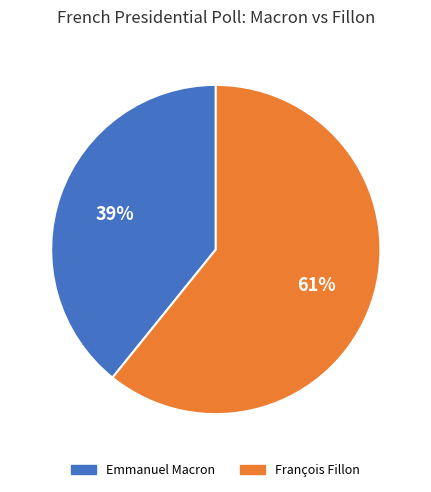

What is the largest slice in the pie chart?

François Fillon